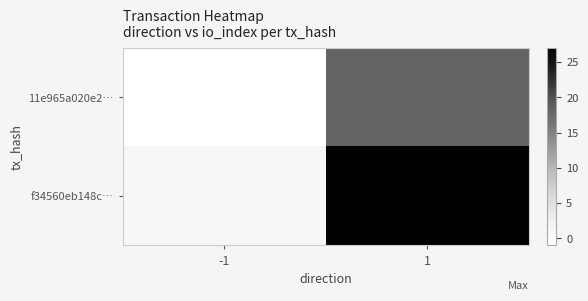

Reading right to left, extract all data points from this chart.

11e965a020e2…: 1=18	-1=-1
f34560eb148c…: 1=27	-1=1